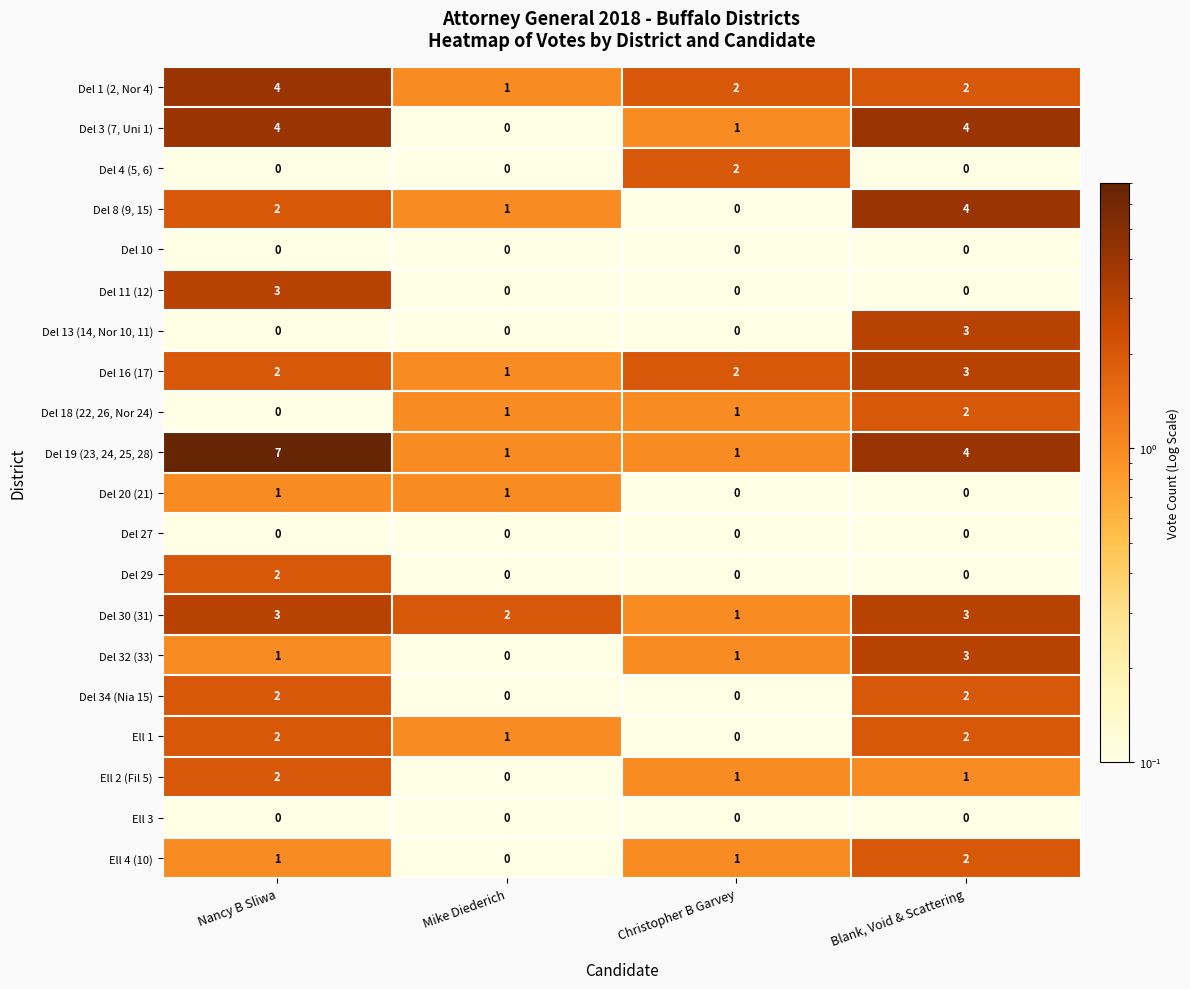

The Ell 4 (10) series shows 1 at Christopher B Garvey. True or false?

True